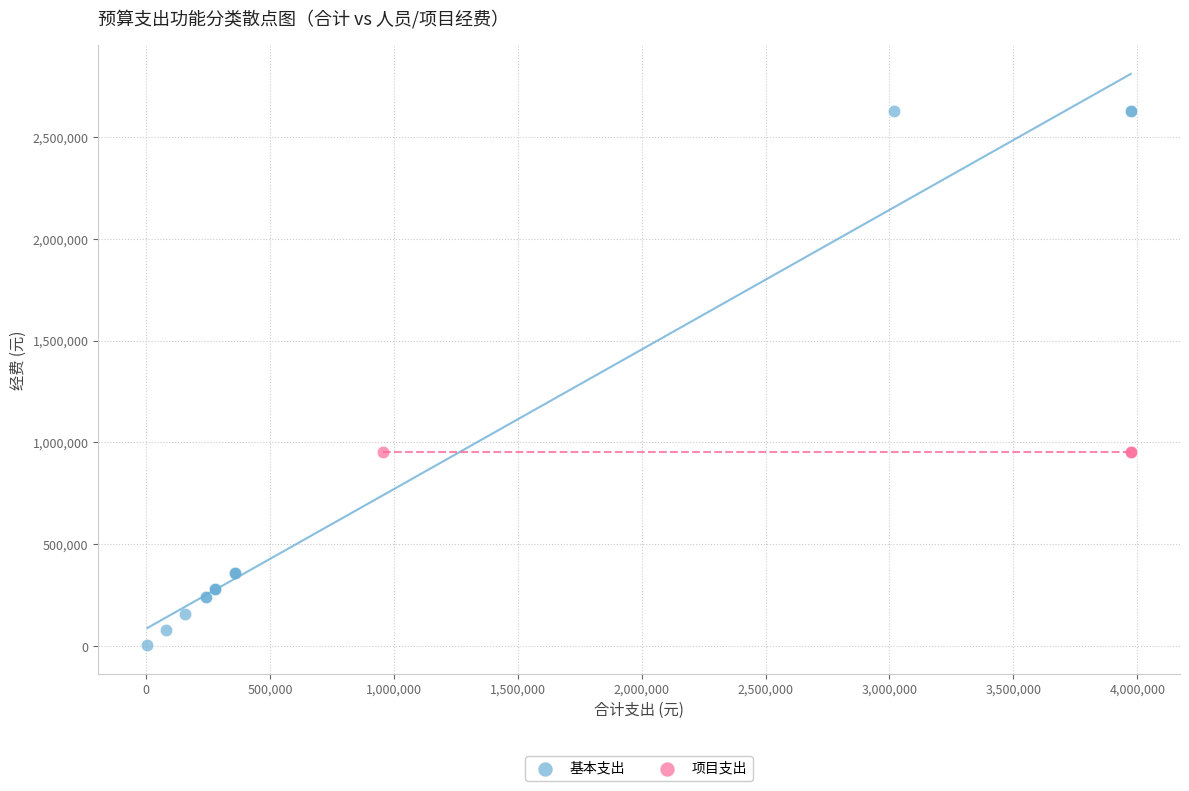

Which series reaches the maximum Y coordinate?

基本支出